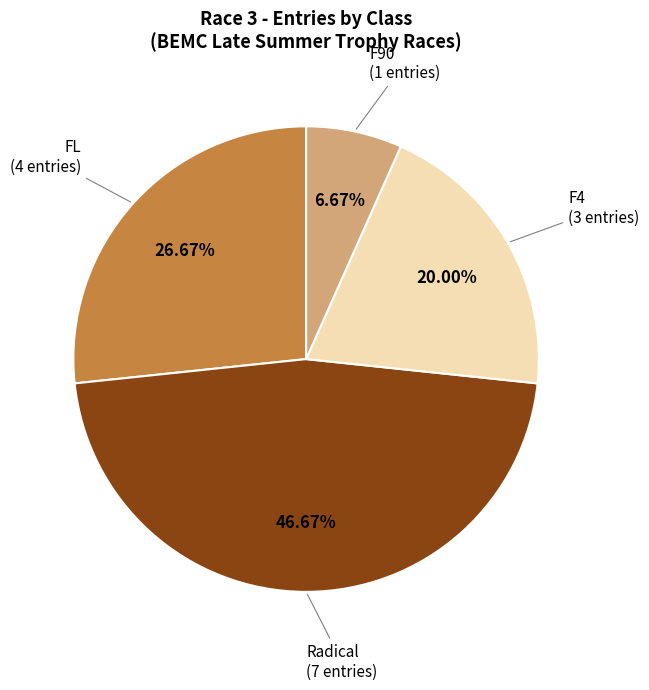

How many slices are in this pie chart?

4